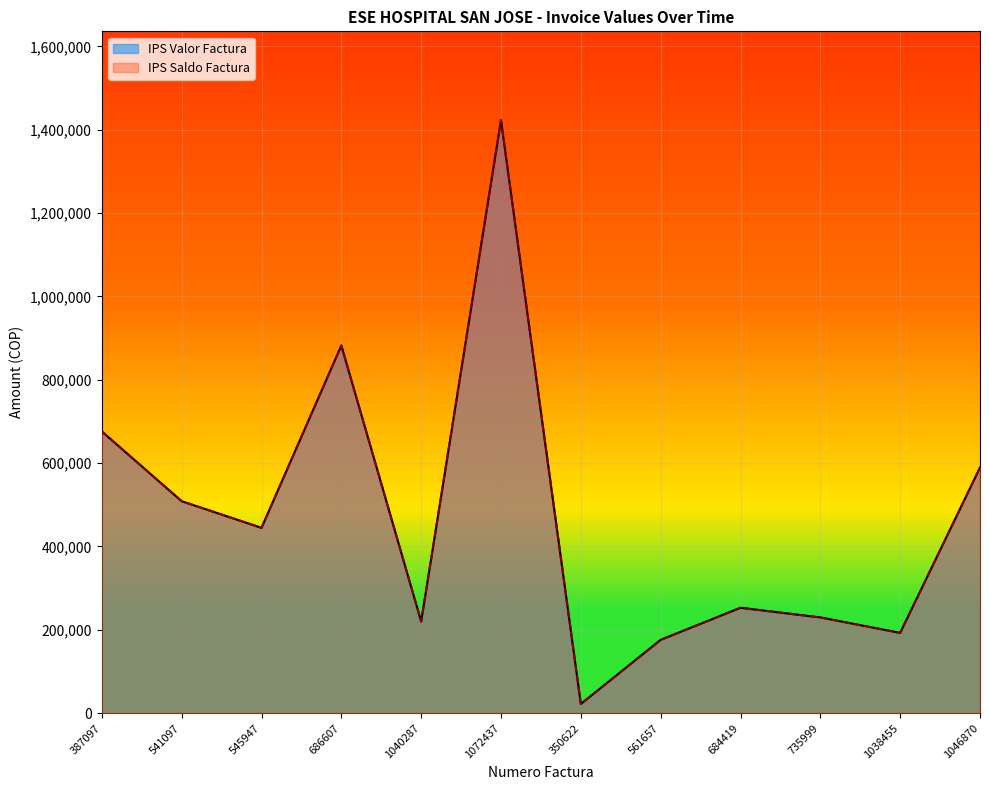

Which series has the widest spread of values?

IPS Valor Factura